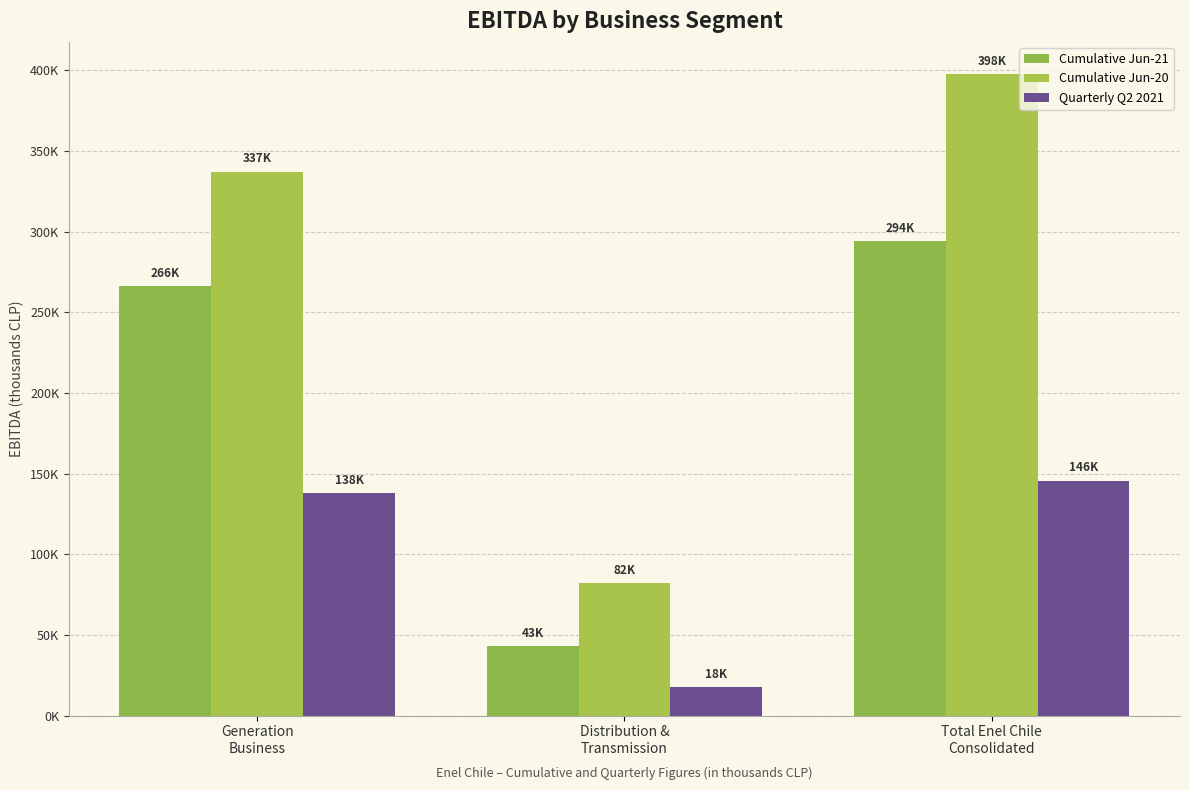

Which series has the largest total across all categories?

Cumulative Jun-20